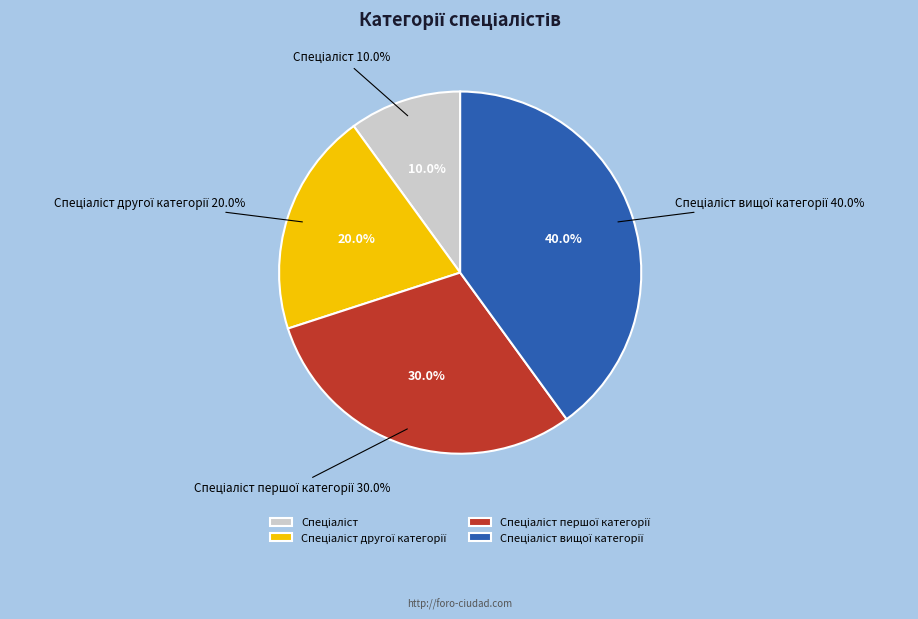

Does Спеціаліст вищої категорії represent more than half of the total?

No